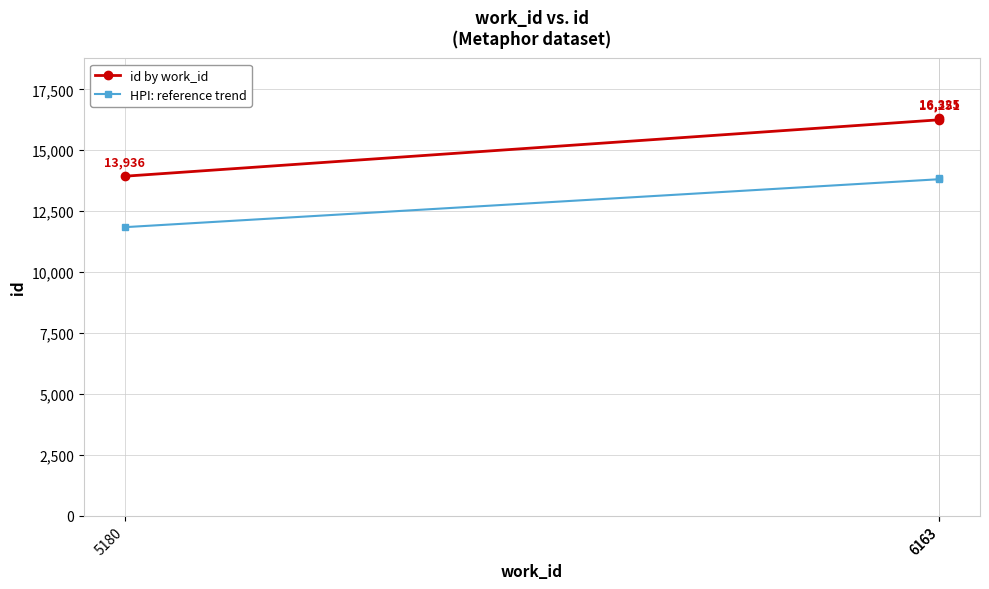

Which series has the largest range (max minus min)?

id by work_id